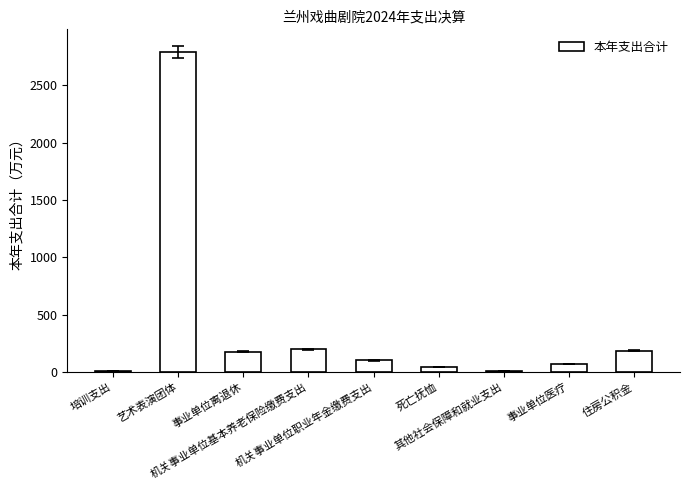

What is the sum of all values?

3581.5